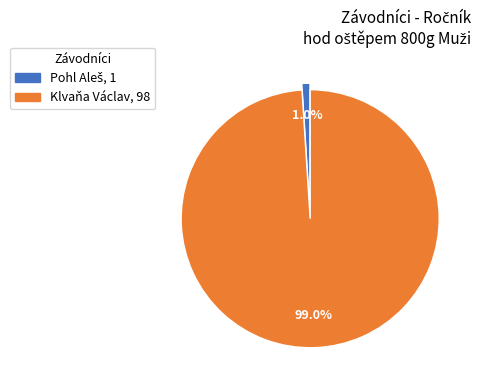

Which slice is the largest?

Klvaňa Václav